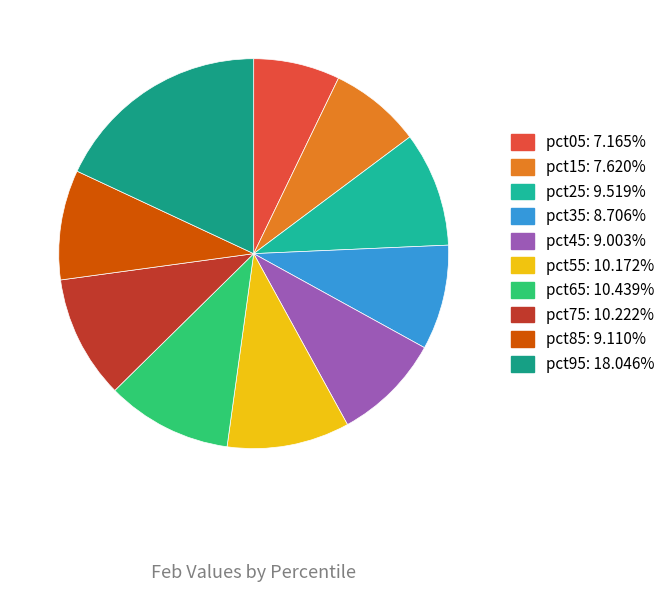

True or false: pct05 accounts for 7% of the total.

True